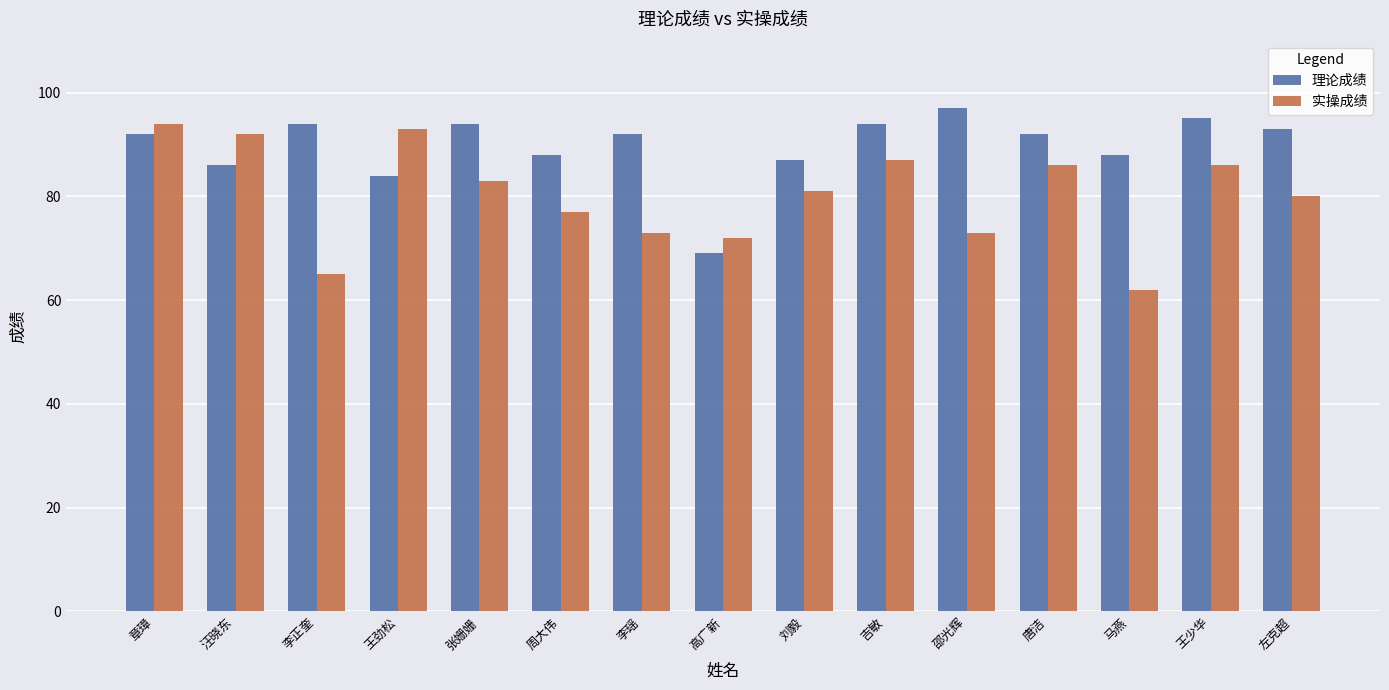

What is the value of the 实操成绩 bar at the 11th from the left?

73